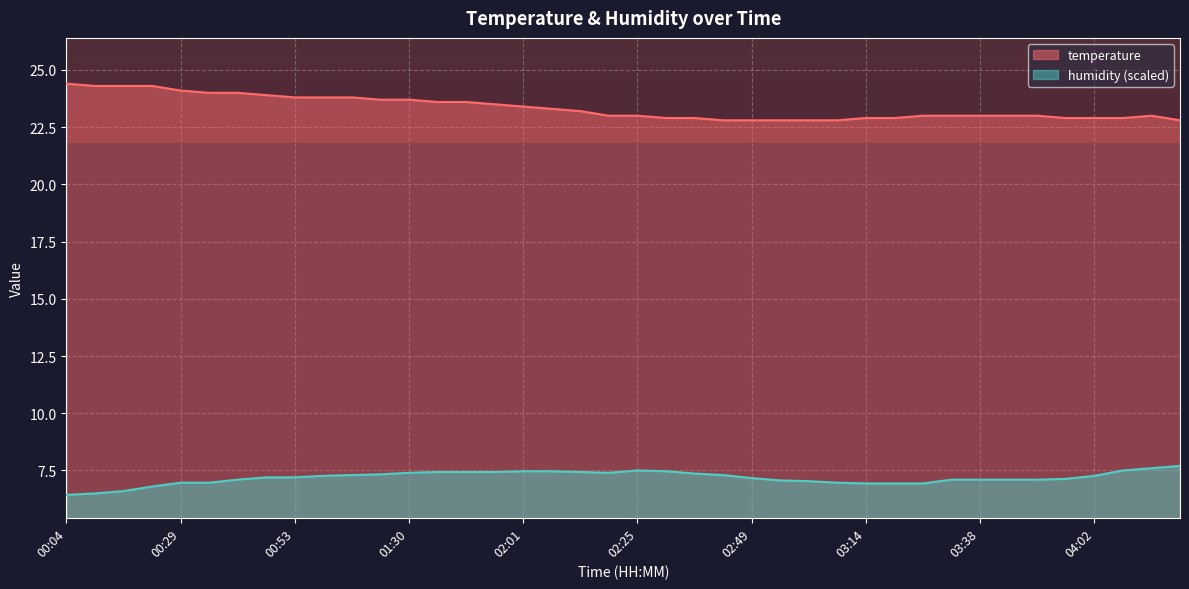

What are all the series names shown in the legend?

temperature, humidity (scaled)